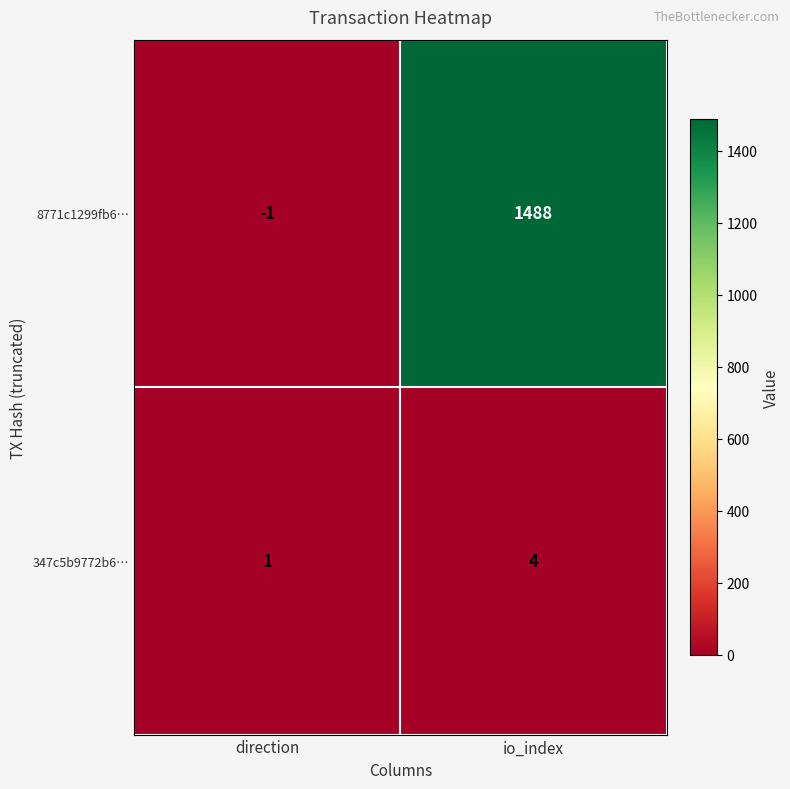

Reading right to left, what are all the values shown in this chart?

8771c1299fb6…: 1488	-1
347c5b9772b6…: 4	1